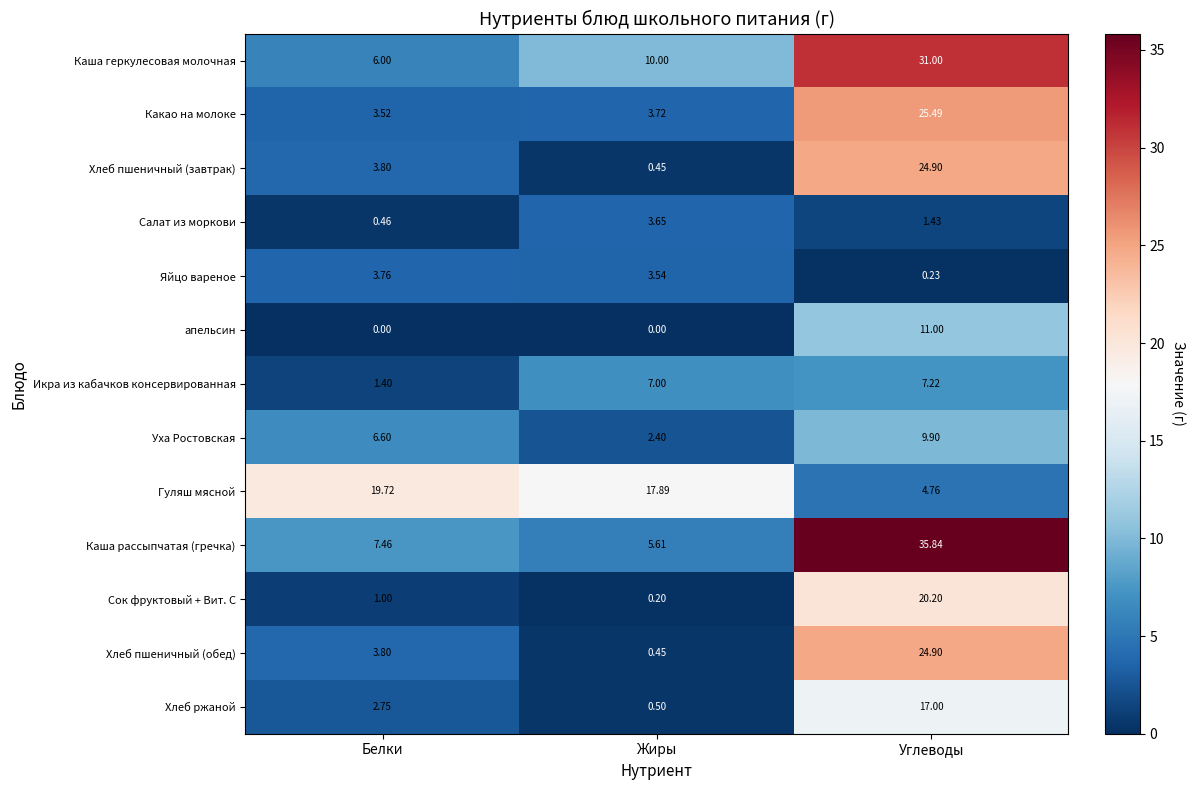

At which label does Уха Ростовская reach its minimum?

Жиры